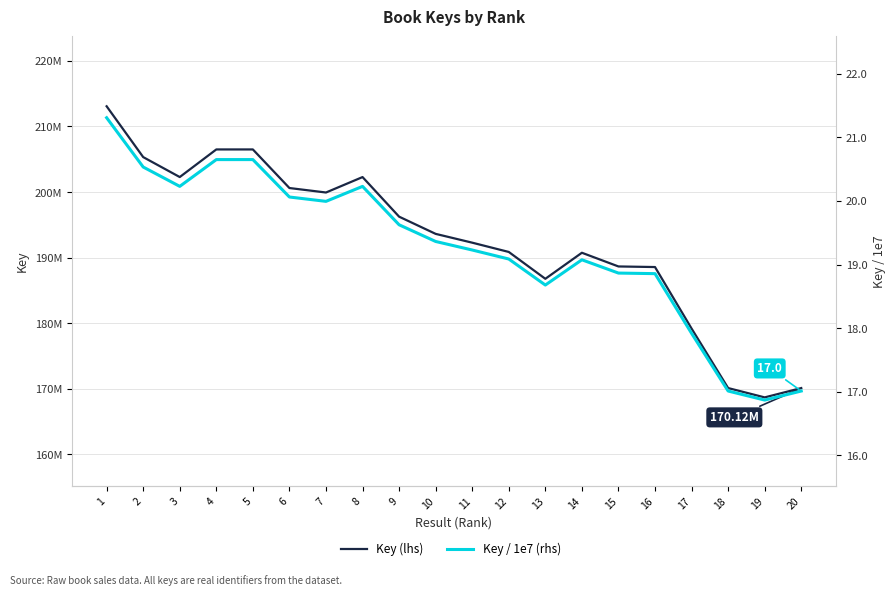

List the series in order of their overall mean, lowest first.

Key / 1e7 (rhs), Key (lhs)